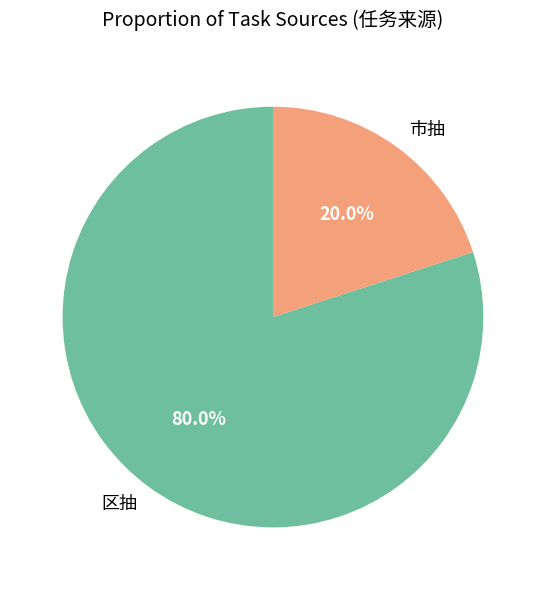

To the nearest percent, what is the difference between the largest and smallest slice percentages?

60%